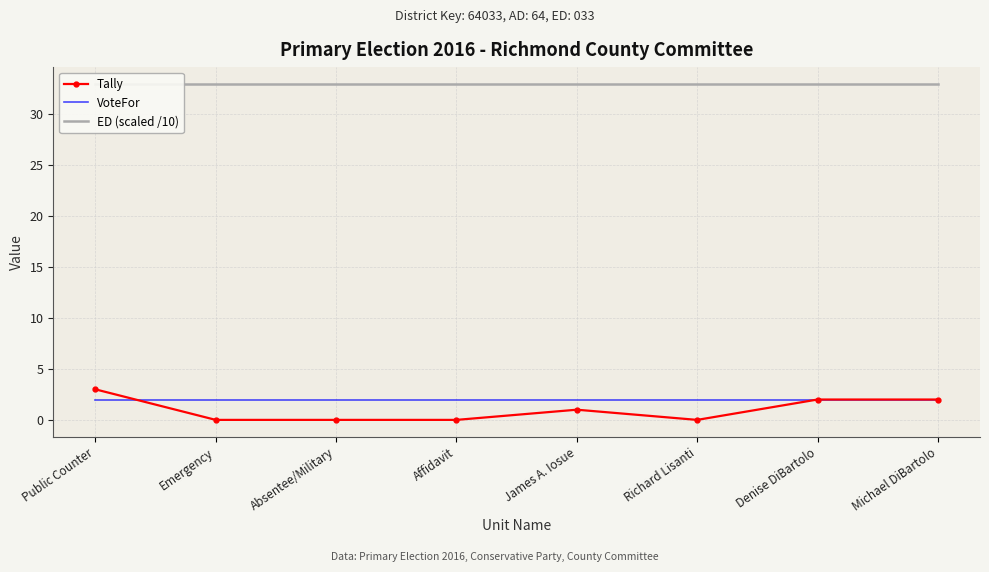

Rank the categories by Tally value from highest to lowest.

Public Counter, Denise DiBartolo, Michael DiBartolo, James A. Iosue, Emergency, Absentee/Military, Affidavit, Richard Lisanti